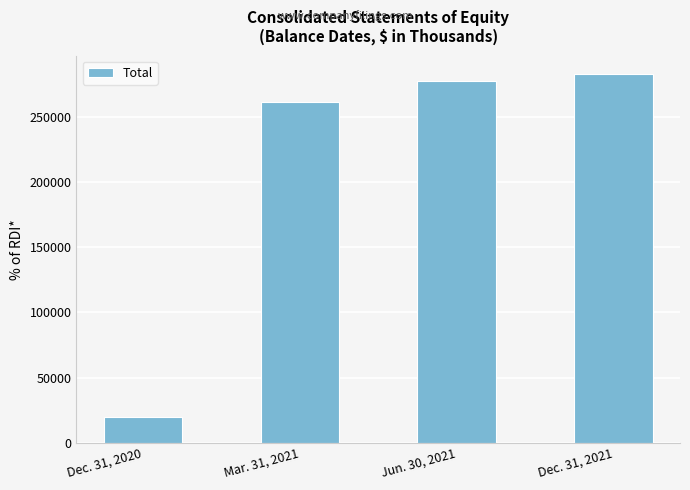

What is the change in value from Dec. 31, 2020 to Dec. 31, 2021?

+262457